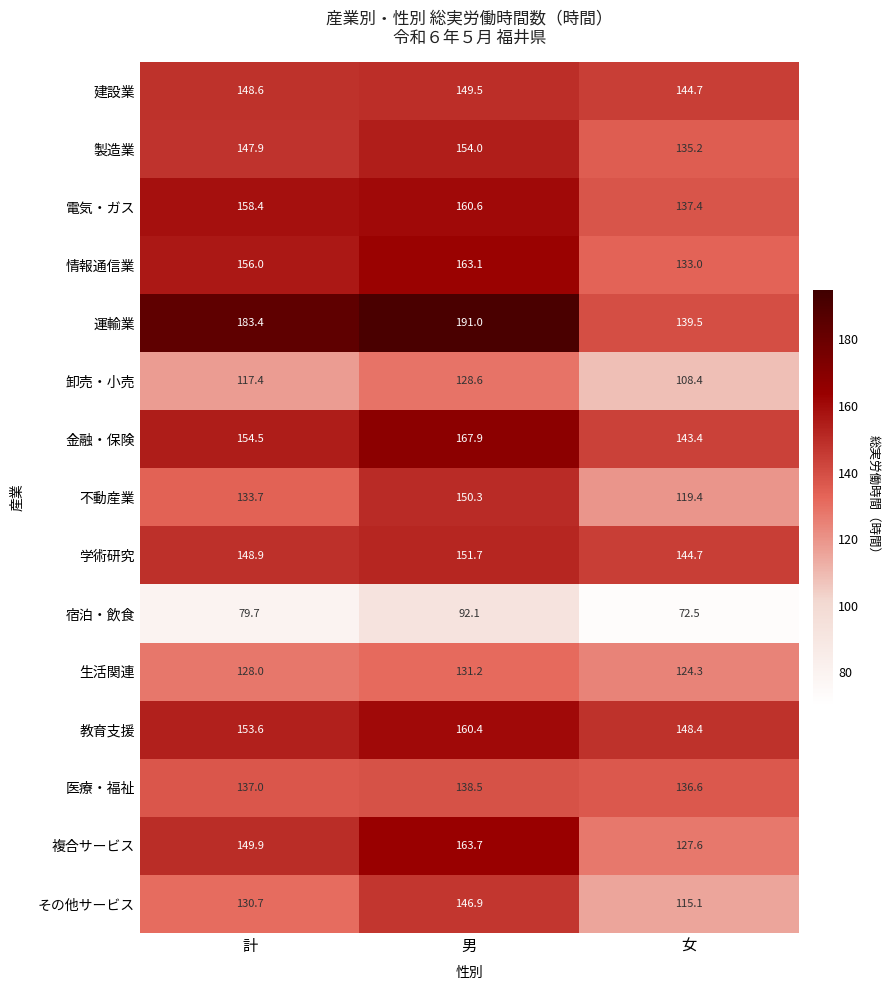

What is the total value across all series at 女?

1930.2